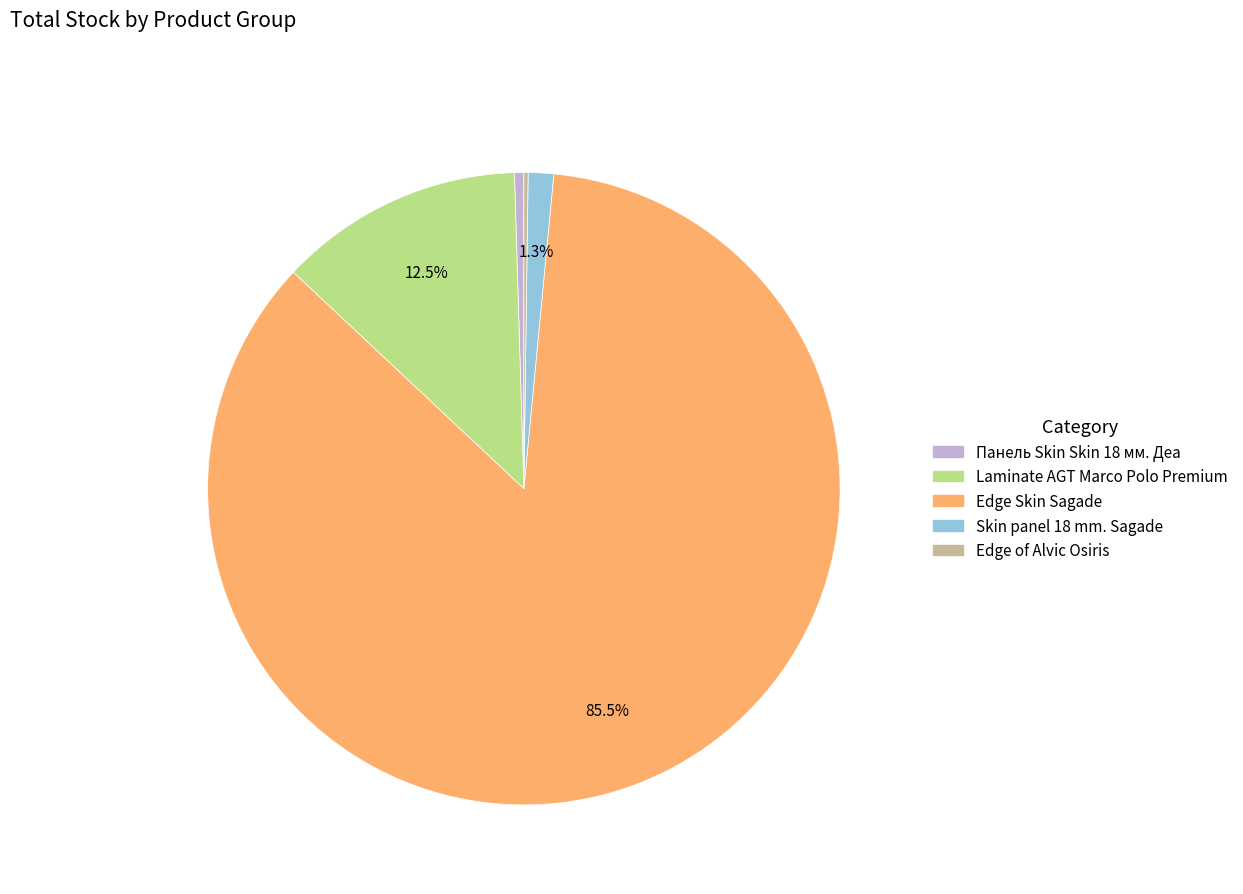

Between Skin panel 18 mm. Sagade and Edge Skin Sagade, which is larger?

Edge Skin Sagade